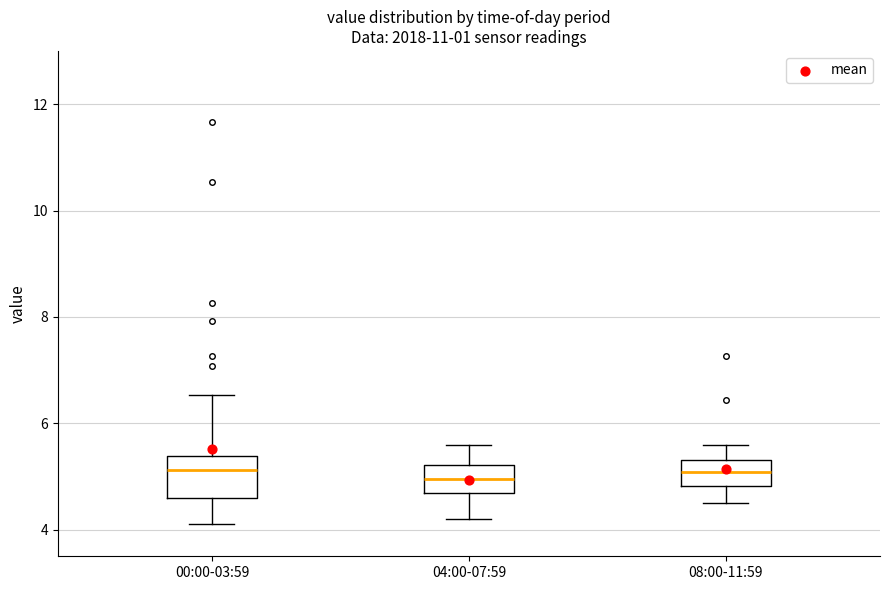

Reading left to right, read every box against the y-axis: the position of its median line, the range the box covers, and the ends of its whiskers. The values are not printed on the chart, so give them approximately, as read against the axis.

00:00-03:59: median 5.2, box 4.6 to 5.4, whiskers 4.2 to 6.6
04:00-07:59: median 5.0, box 4.6 to 5.2, whiskers 4.2 to 5.6
08:00-11:59: median 5.0, box 4.8 to 5.4, whiskers 4.6 to 5.6